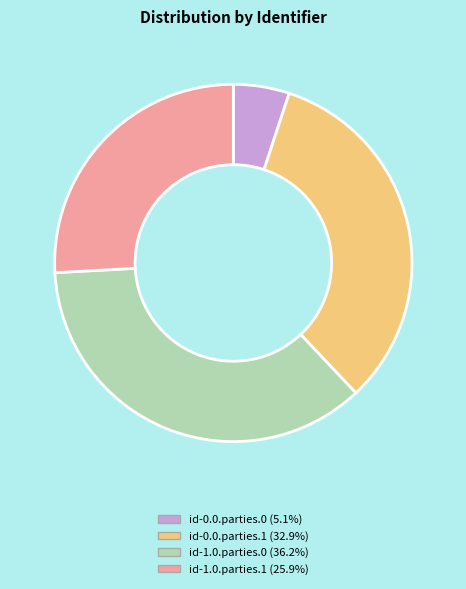

Is id-1.0.parties.0 (36.2%) the majority of the pie?

No